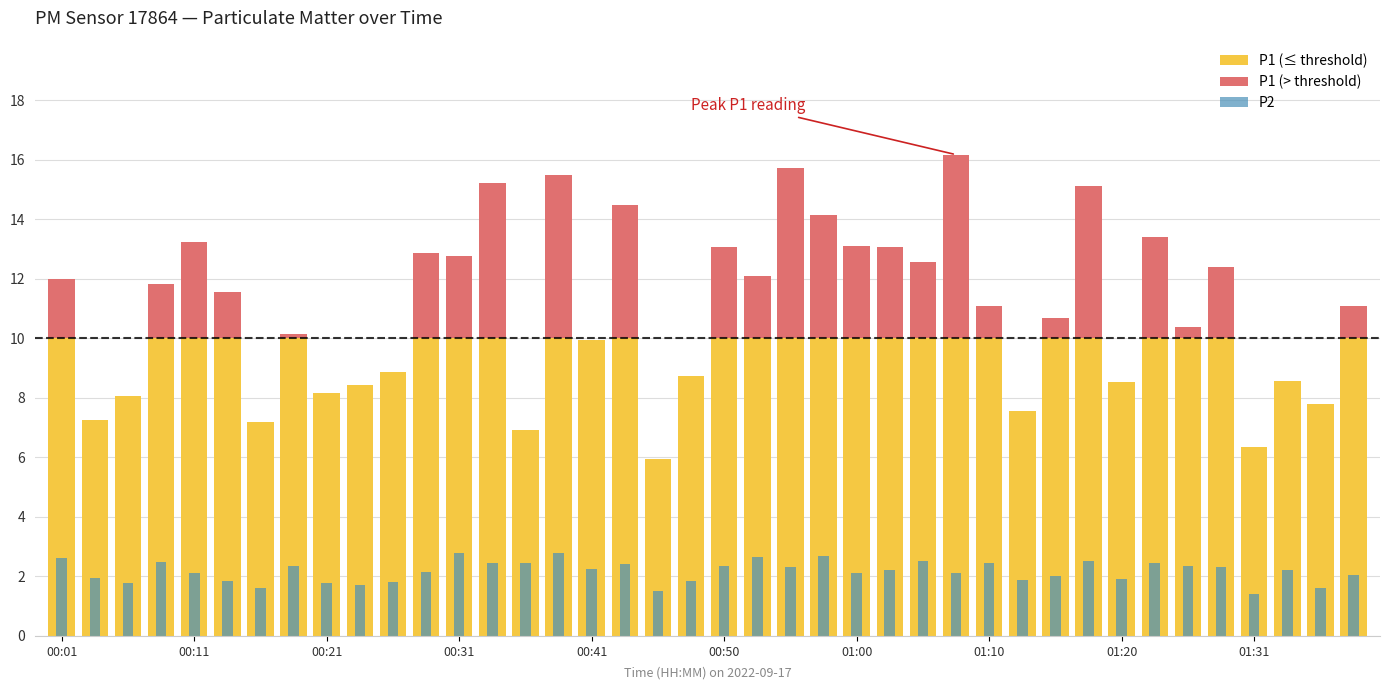

Which series has the largest total across all categories?

P1